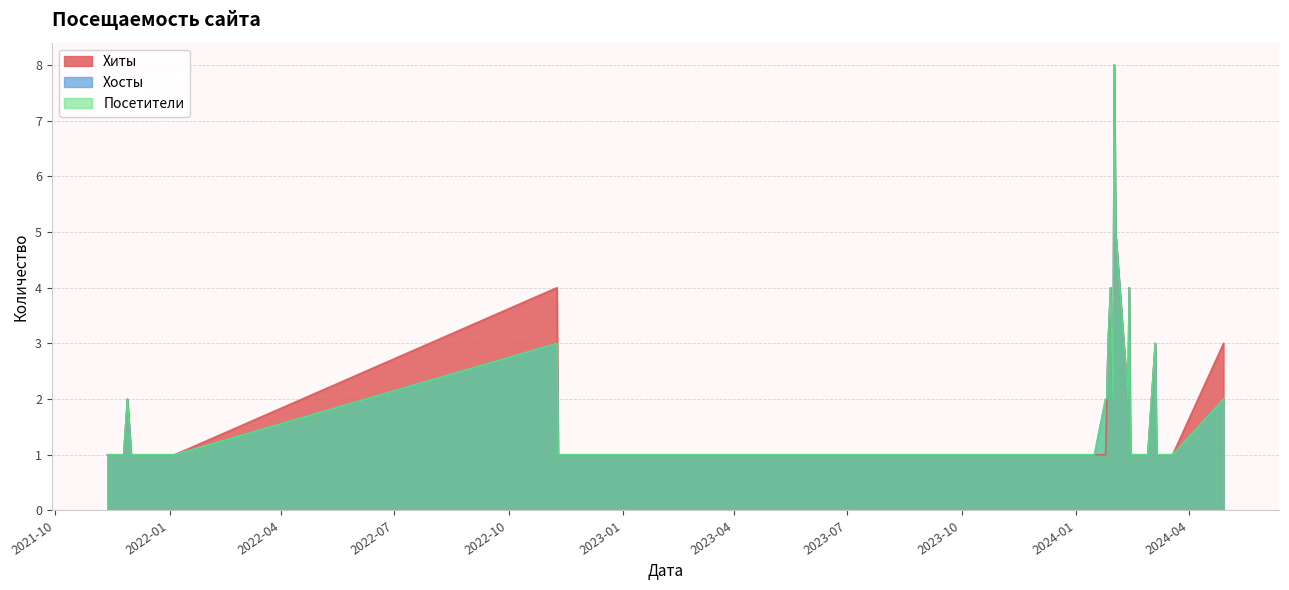

How many distinct data groups are displayed?

3